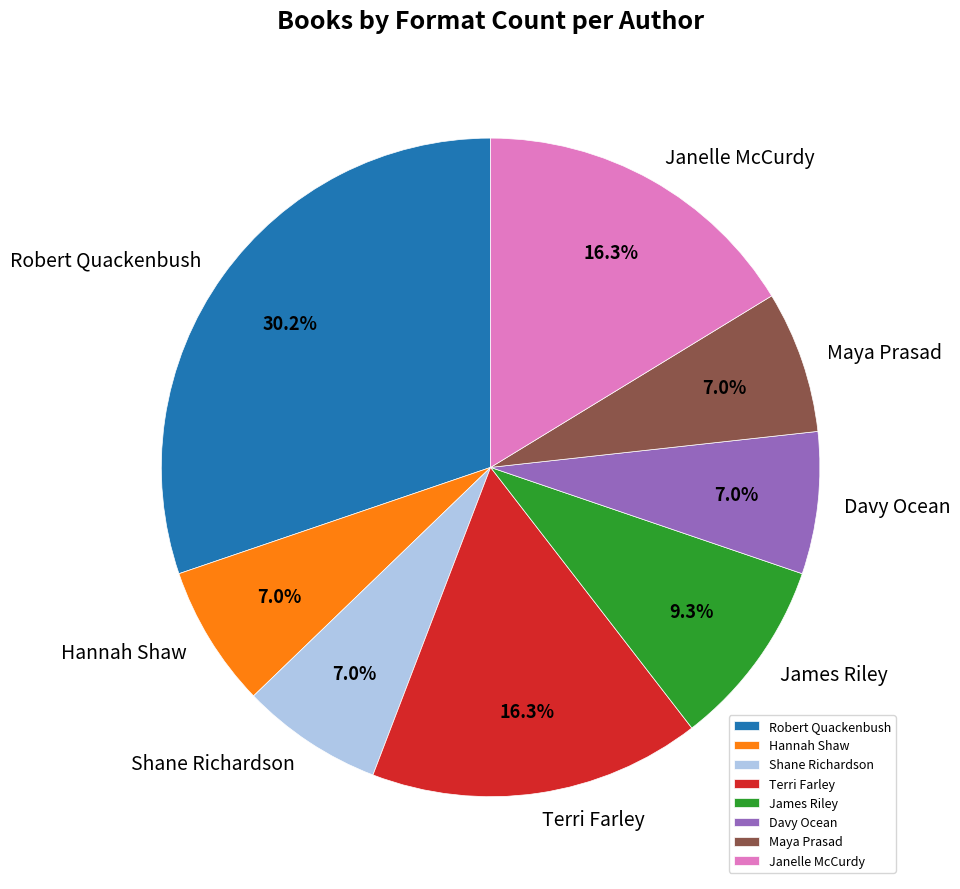

How many segments does this pie chart have?

8